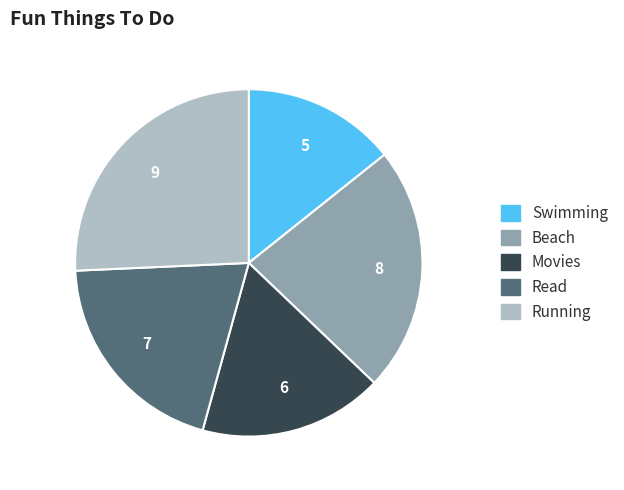

What is the ratio of the value at Read to the value at Beach?

0.9